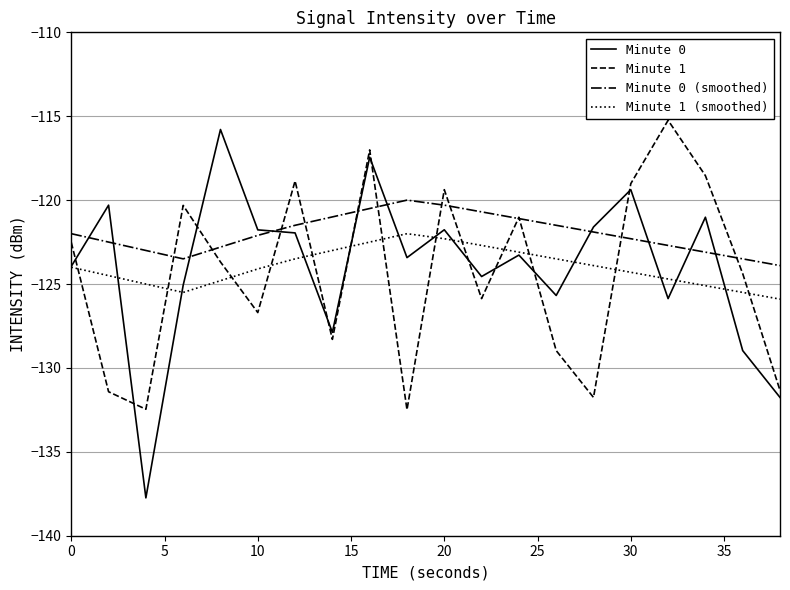

True or false: Minute 1 (smoothed) and Minute 0 (smoothed) intersect in this chart.

False